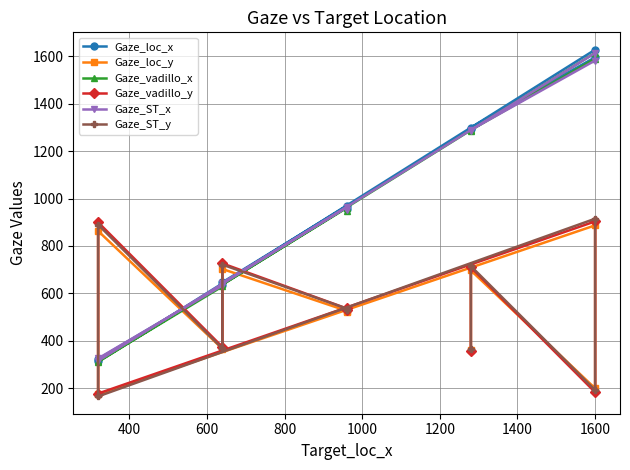

What is the difference between the maximum and minimum values in the Gaze_ST_y series?

748.5